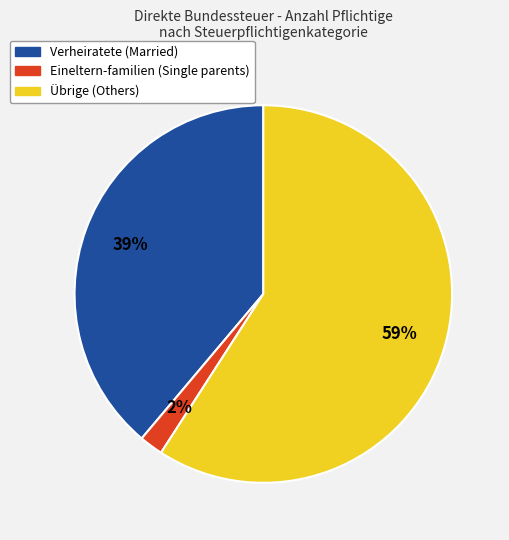

Is it true that Verheiratete is 48% of the pie?

False